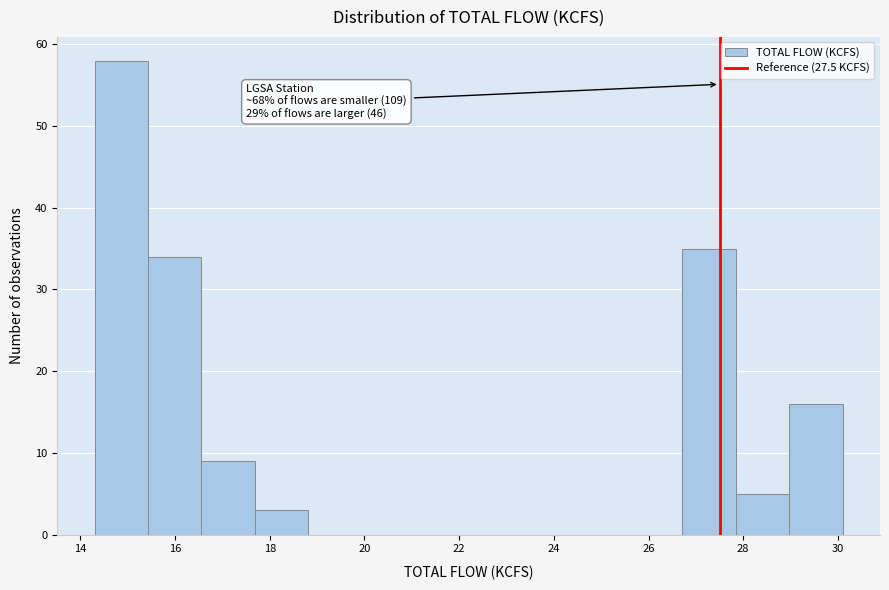

Over which range of the x-axis is the bar tallest?

14.4 to 15.4